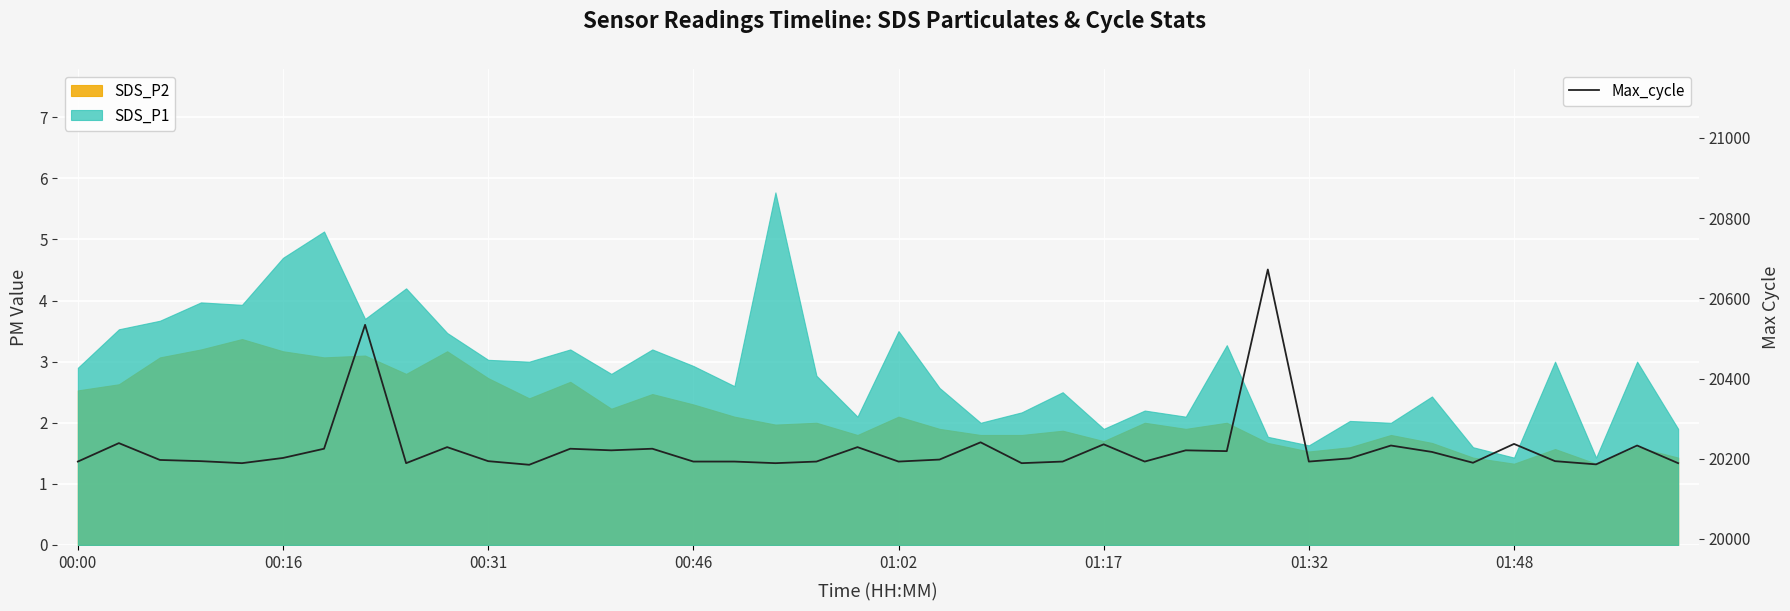

Rank the categories by value from highest to lowest.

29, 01:48, 22, 00:16, 35, 25, 32, 38, 9, 19, 01:32, 12, 14, 13, 27, 28, 33, 01:17, 31, 21, 00:31, 00:46, 10, 36, 00:00, 15, 16, 18, 20, 24, 26, 30, 34, 01:02, 8, 17, 23, 39, 37, 11